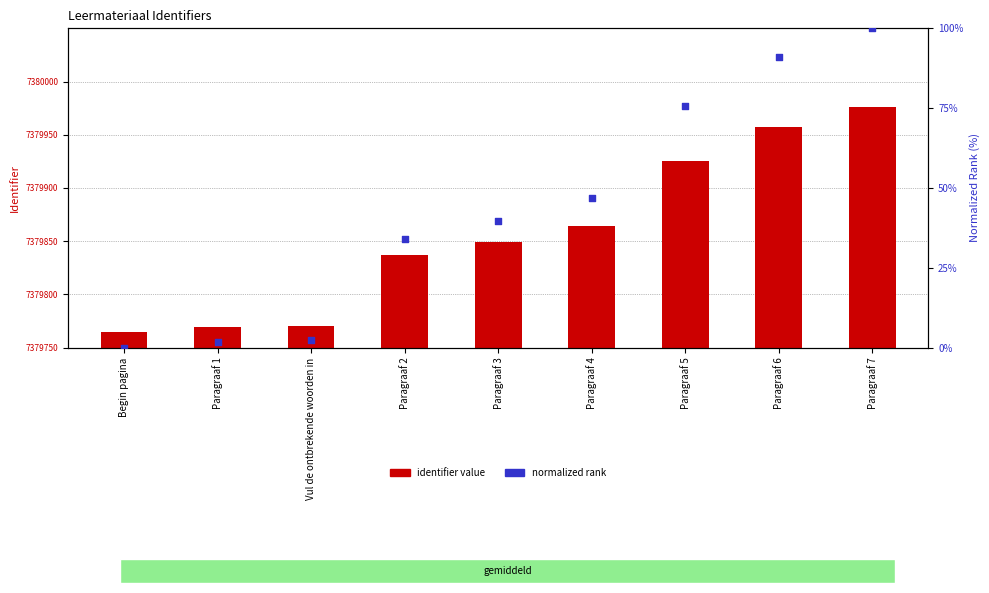

At which category is the sum across all series the highest?

Paragraaf 7